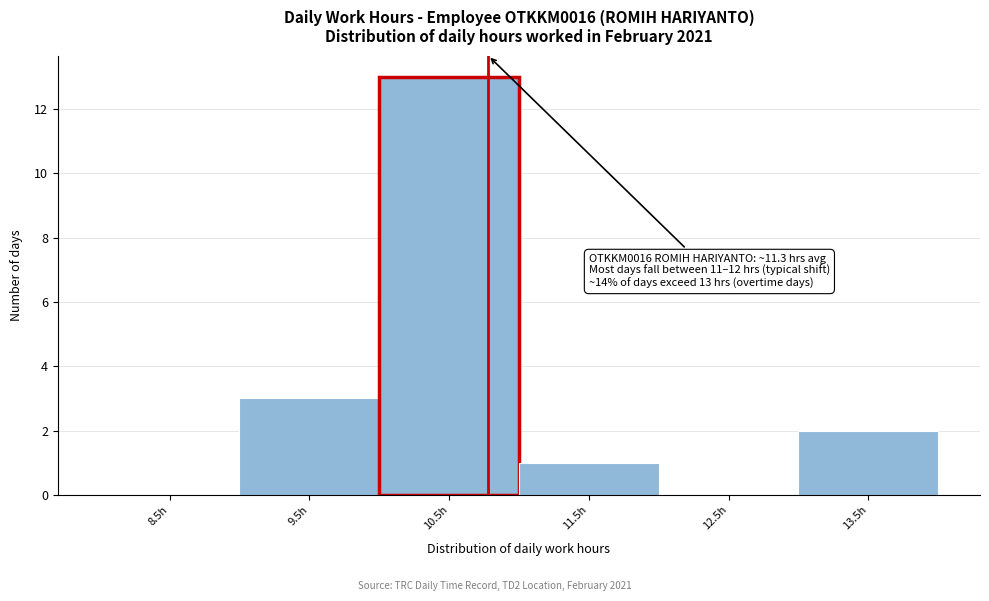

Reading left to right, list all the values displayed in this chart.

8.5h=0	9.5h=3	10.5h=13	11.5h=1	12.5h=0	13.5h=2